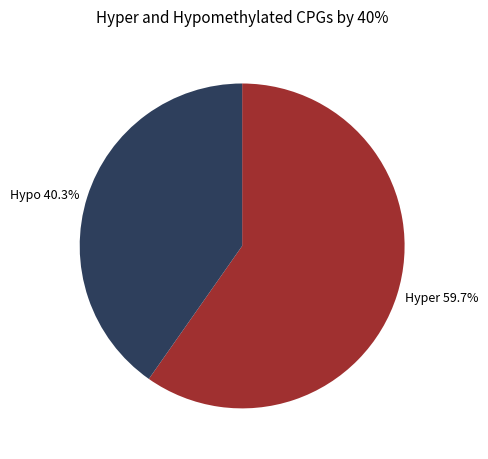

Between Hyper 59.7% and Hypo 40.3%, which is larger?

Hyper 59.7%